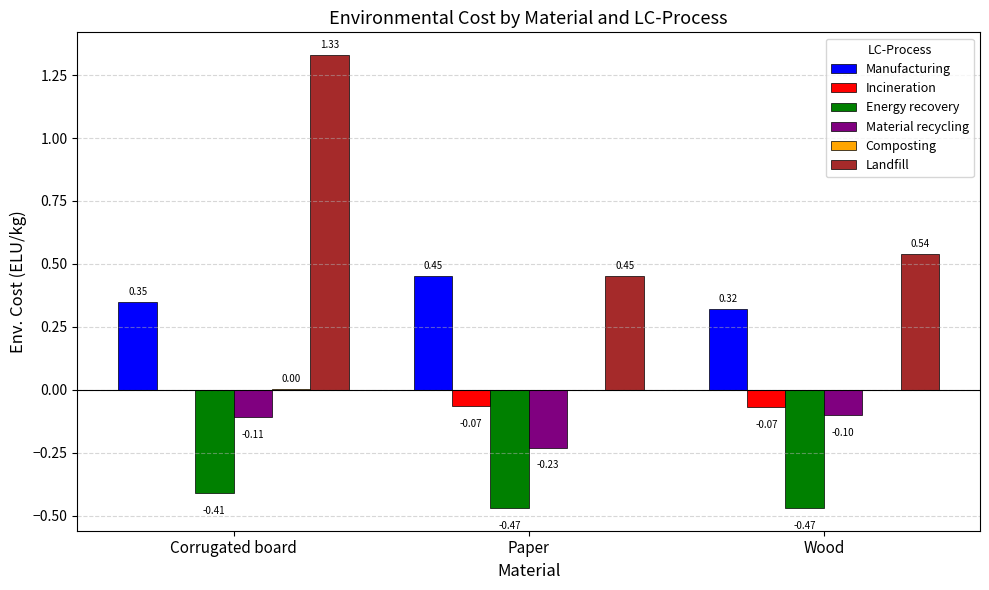

At which label does Incineration first exceed 0?

Corrugated board